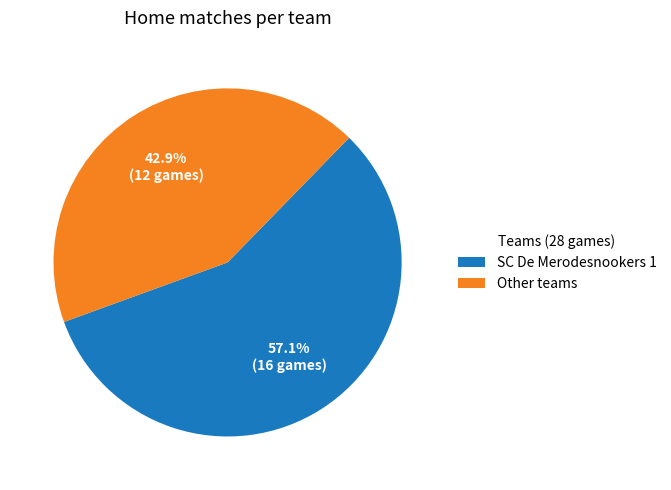

What is the ratio of the value at SC De Merodesnookers 1 to the value at Other teams?

1.3